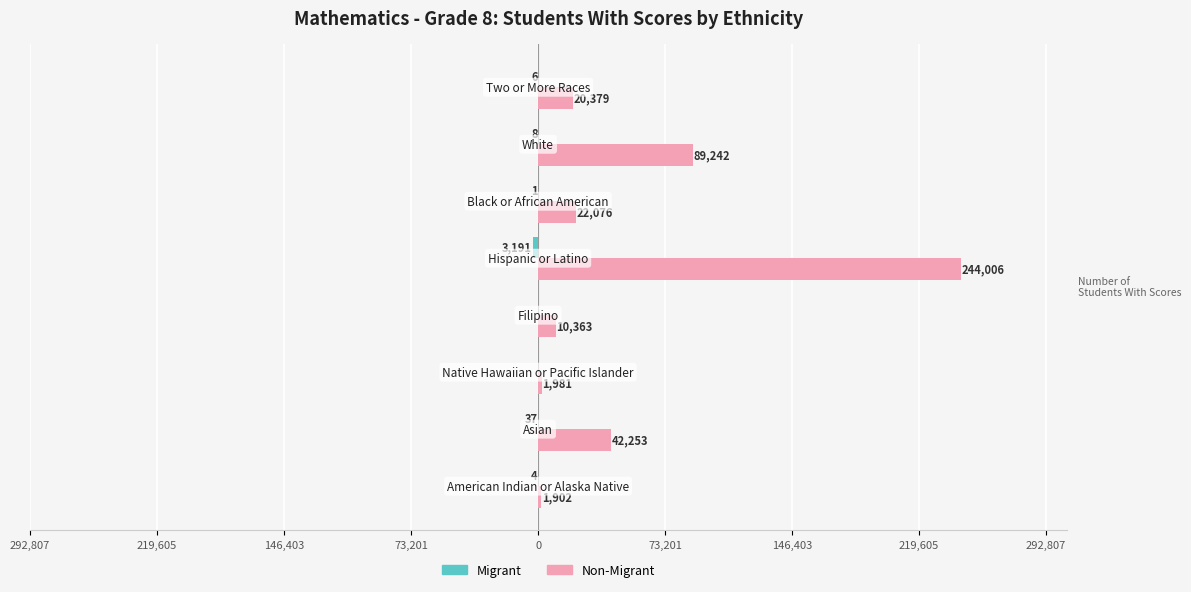

Rank the series by their maximum value, from lowest to highest.

Migrant, Non-Migrant